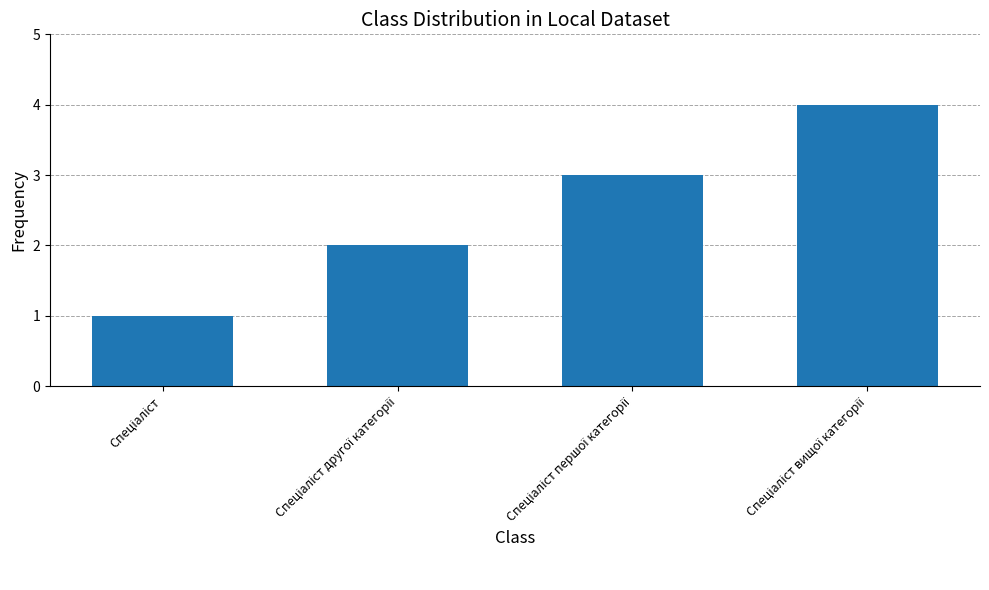

What is the greatest value displayed?

4